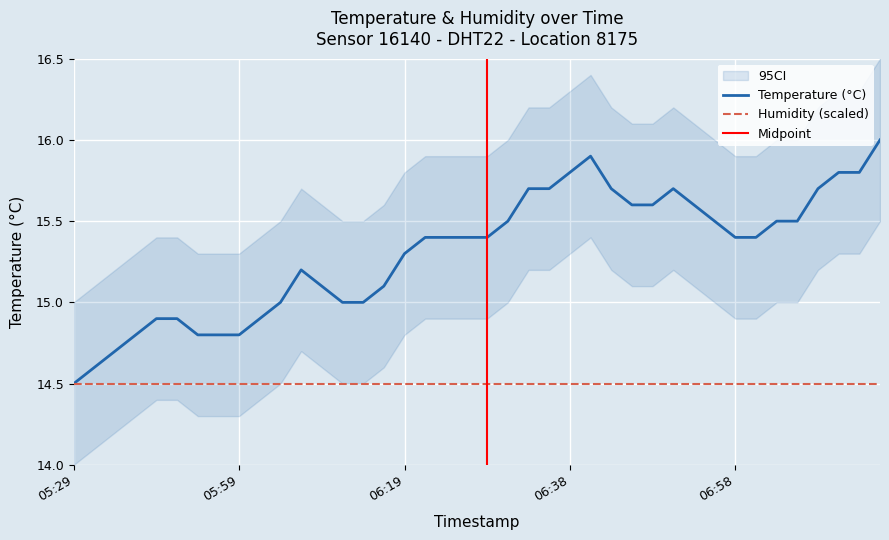

What is the difference between the maximum and minimum values?

1.5